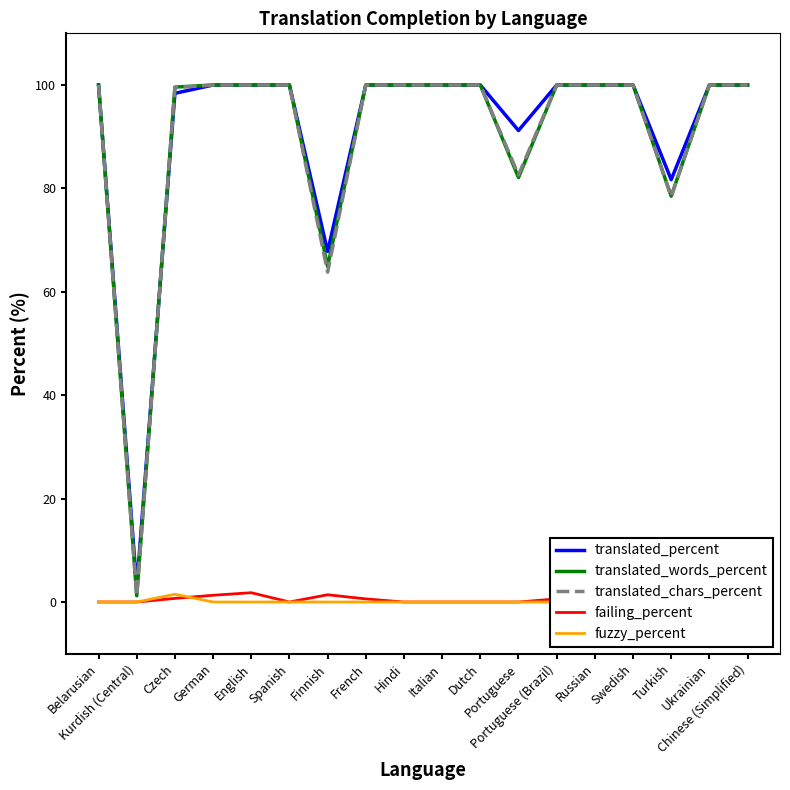

What is the total value across all series at Spanish?

300.0